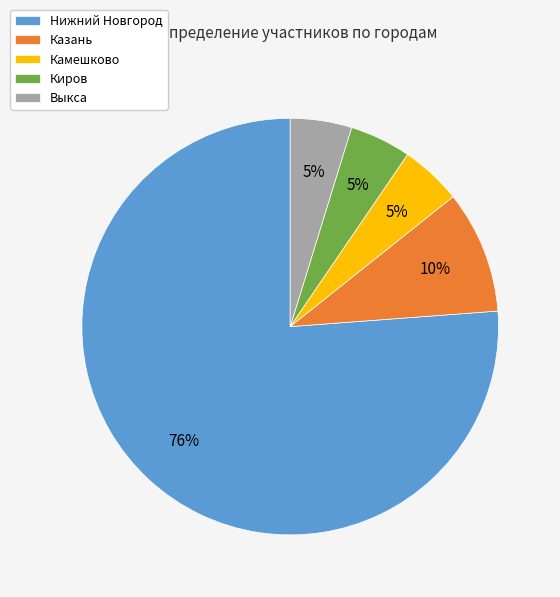

What is the ratio of the value at Выкса to the value at Камешково?

1.0